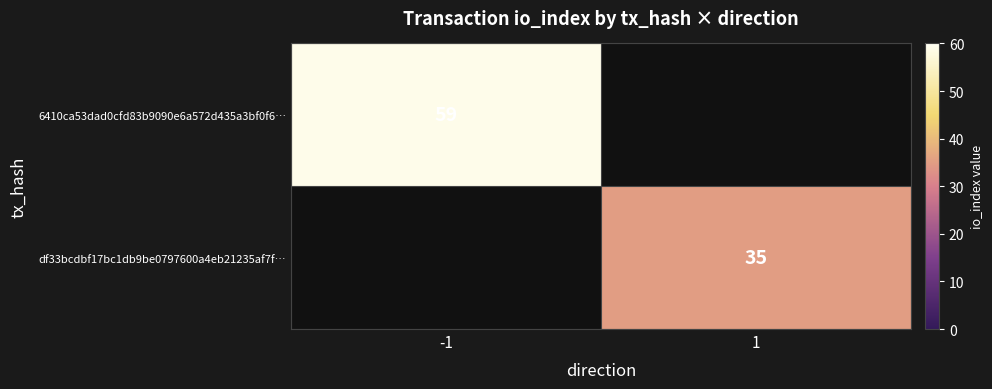

The value of df33bcdbf17bc1db9be0797600a4eb21235af7f… at 1 is 11. True or false?

False